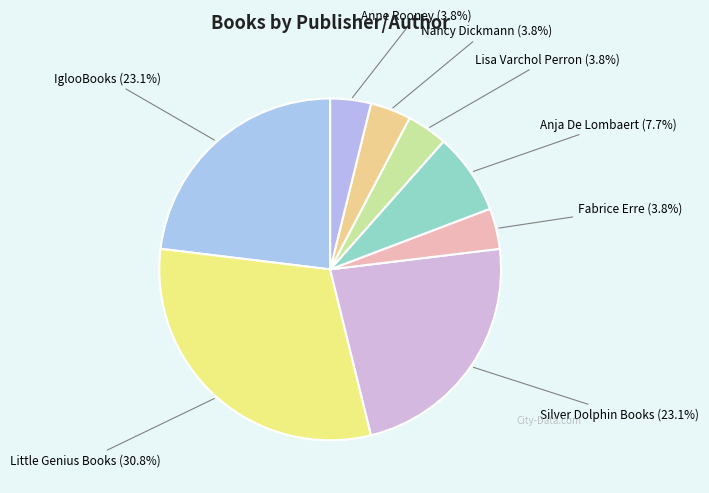

Does any single category account for the majority?

No